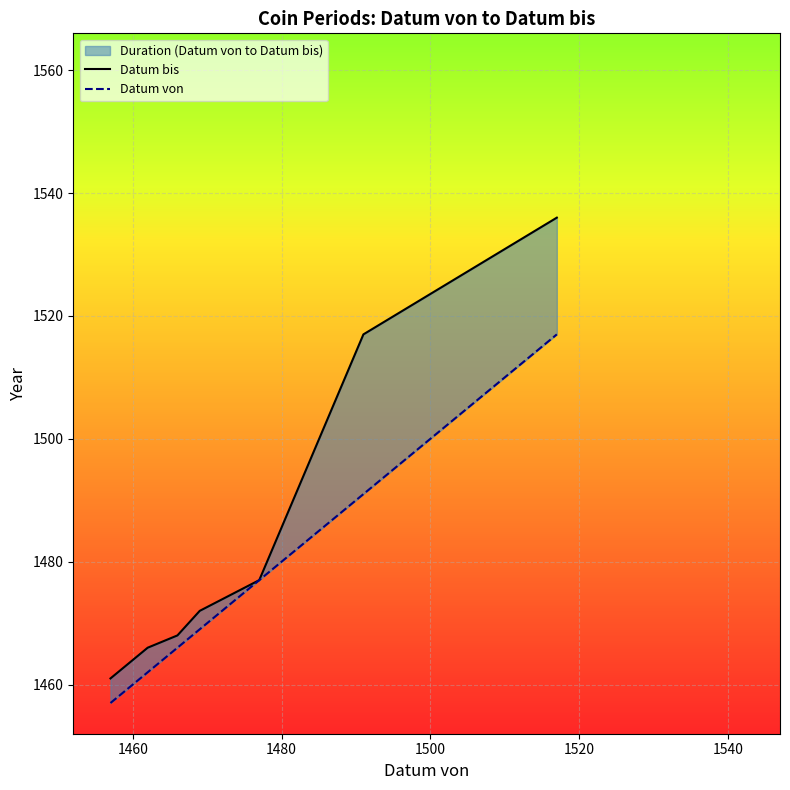

Which series has the widest spread of values?

Datum bis